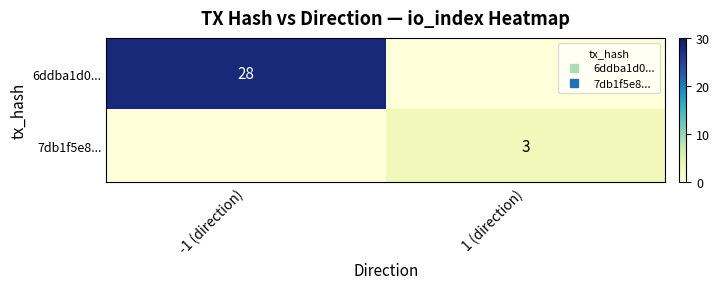

What is the total value across all series at -1 (direction)?

28